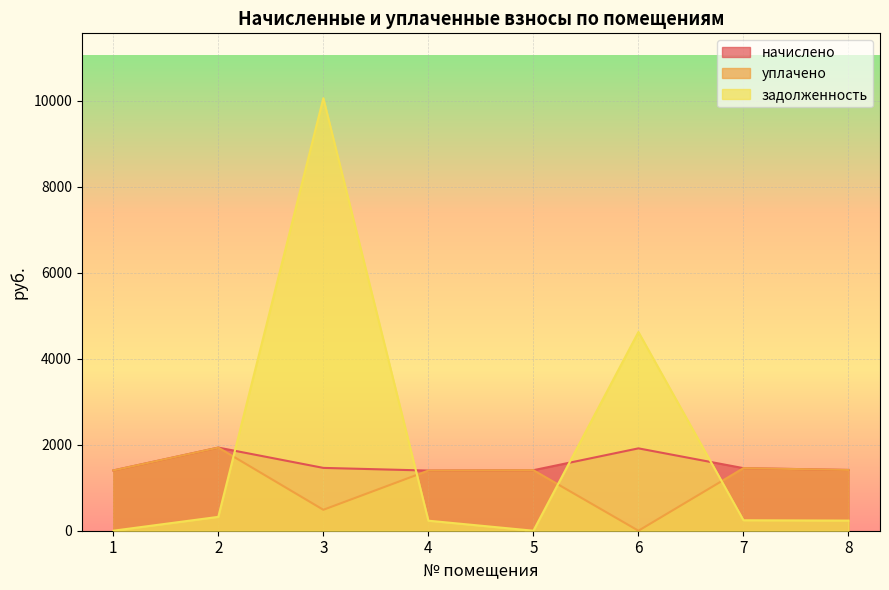

How many values in the начислено series are below 1455?

4